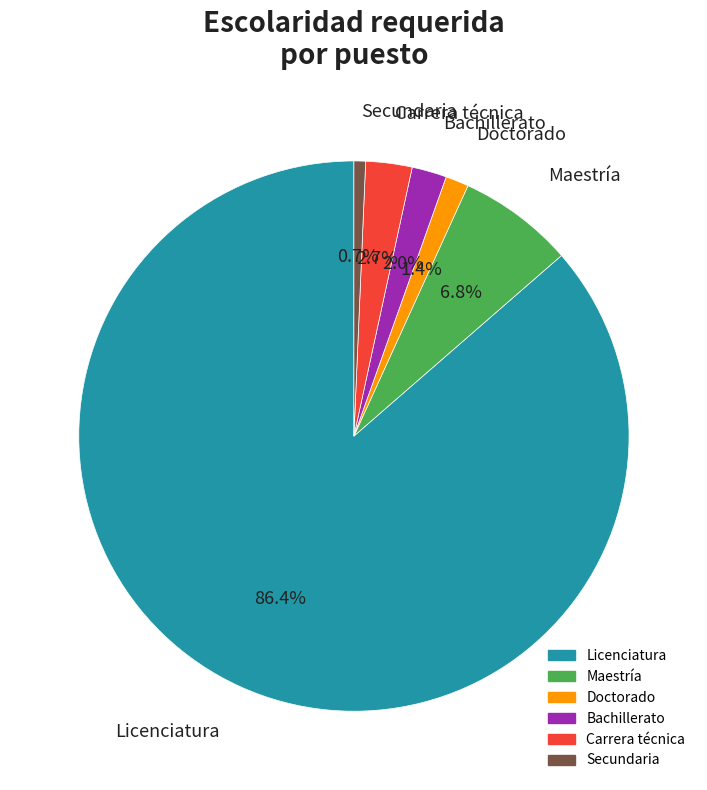

The Carrera técnica slice represents 9% of the pie. True or false?

False